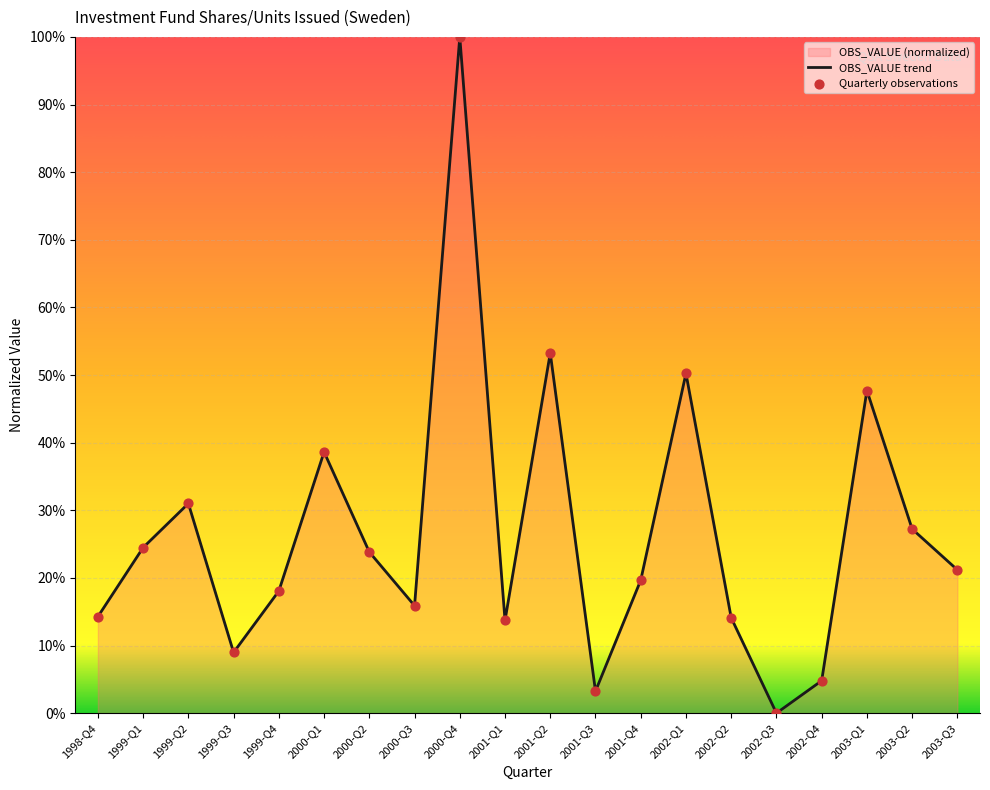

What is the ratio of the value at 2000-Q4 to the value at 1999-Q1?

4.1